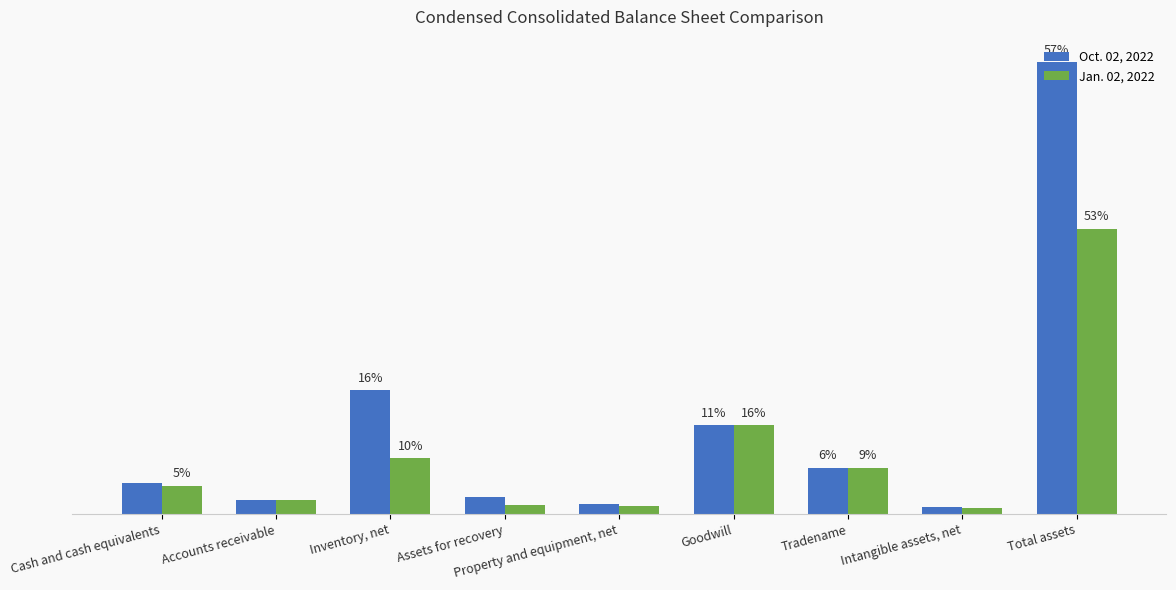

What is the sum of the Jan. 02, 2022 values at Cash and cash equivalents and Intangible assets, net?

13646